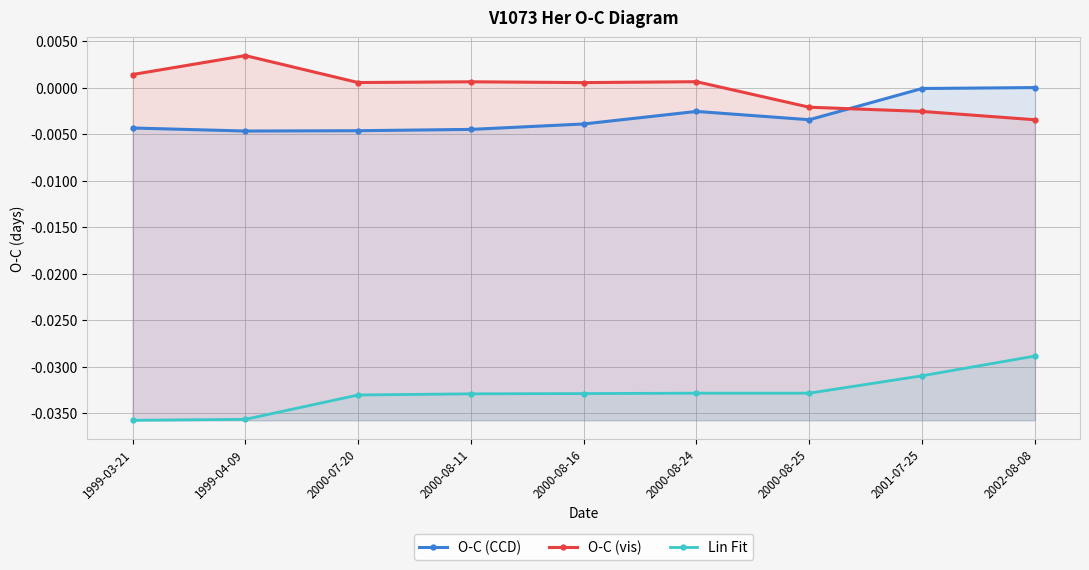

True or false: O-C (CCD) and O-C (vis) cross at least once.

True